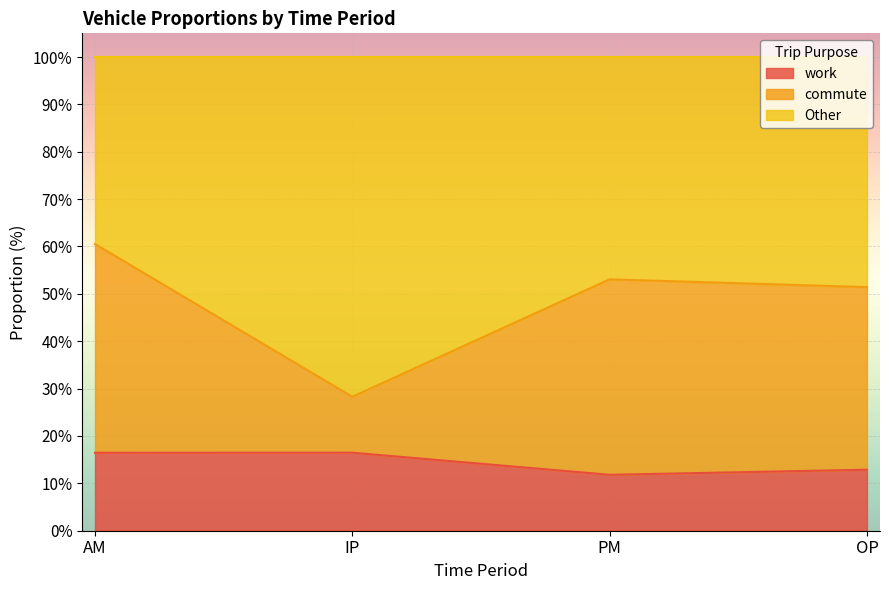

What are all the series names shown in the legend?

work, commute, Other